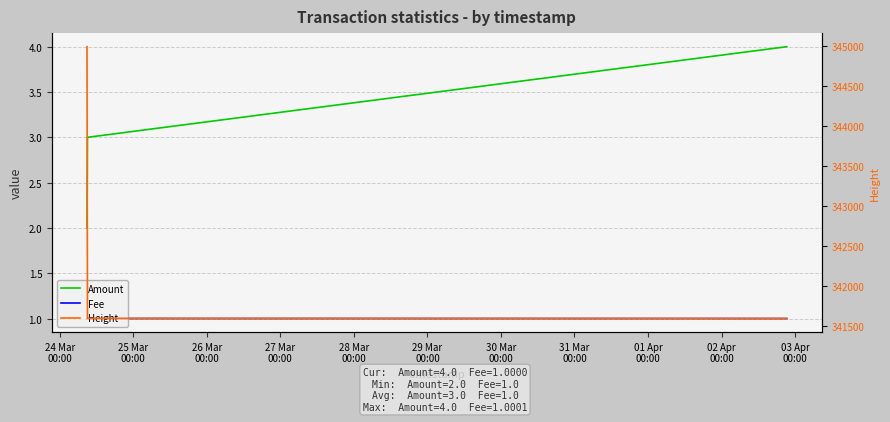

Count the number of categories in the chart.

3